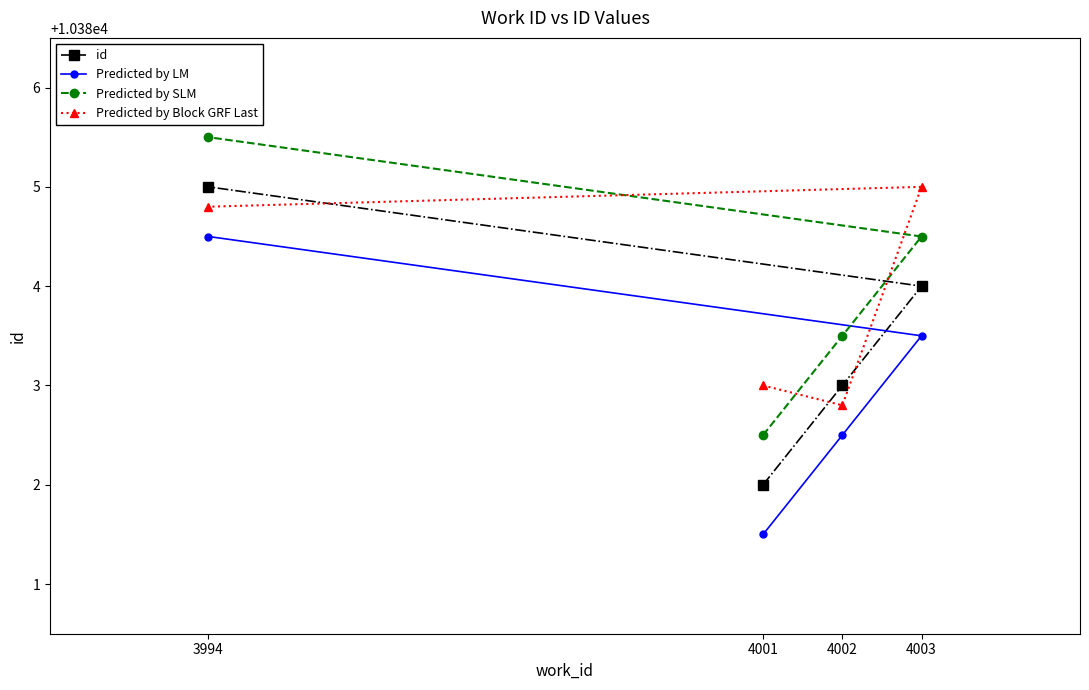

Reading right to left, extract all data points from this chart.

id: 4003=10384.0	4002=10383.0	4001=10382.0	3994=10385.0
Predicted by LM: 4003=10383.5	4002=10382.5	4001=10381.5	3994=10384.5
Predicted by SLM: 4003=10384.5	4002=10383.5	4001=10382.5	3994=10385.5
Predicted by Block GRF Last: 4003=10385.0	4002=10382.8	4001=10383.0	3994=10384.8